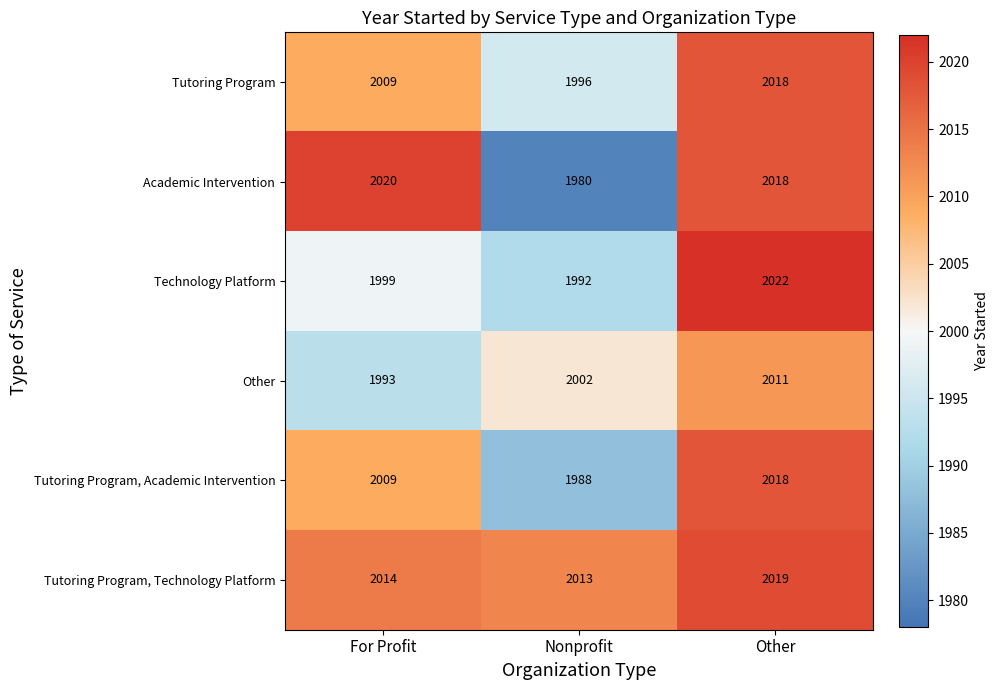

What is the spread (max minus min) of values at Other?

11